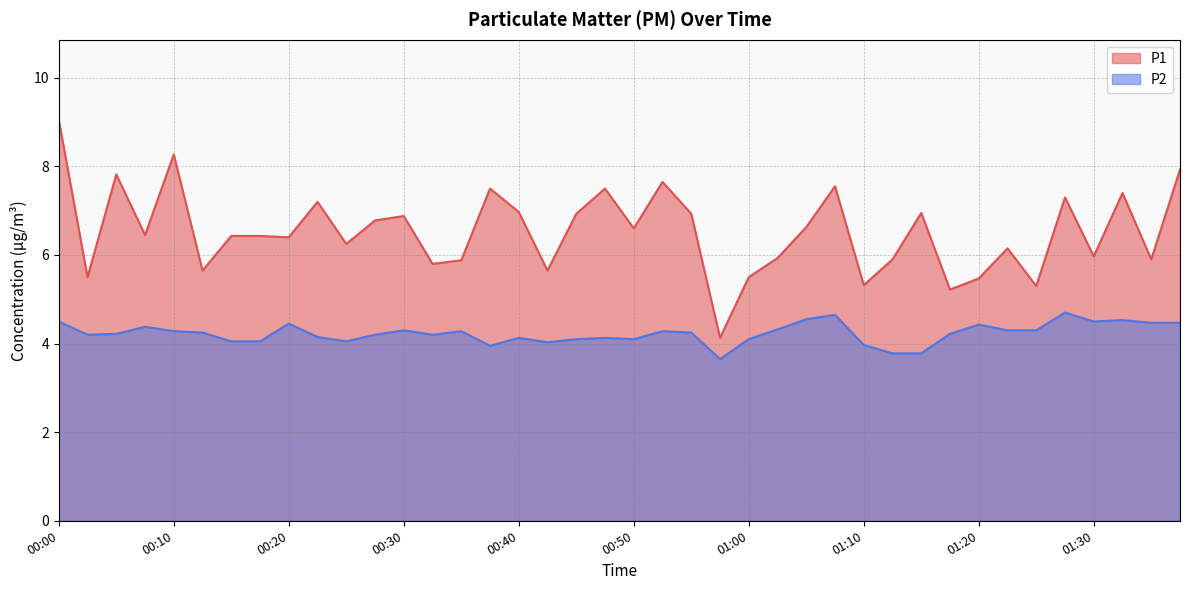

At which label does P2 first exceed 4?

00:00